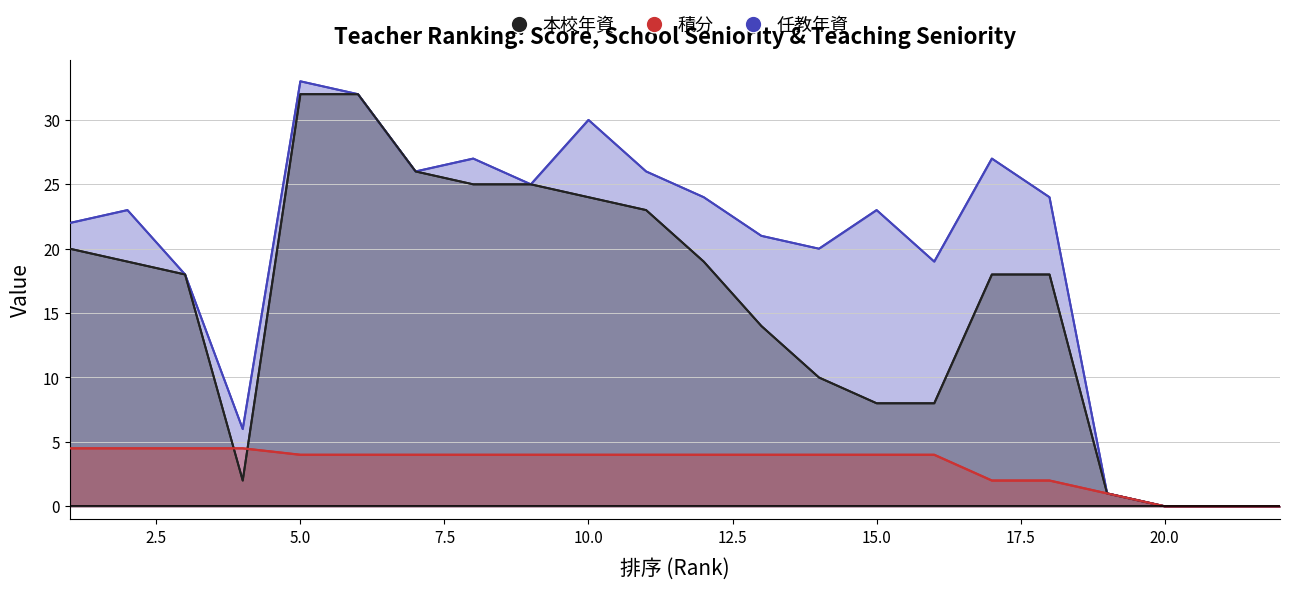

What is the maximum value shown in the chart?

33.0